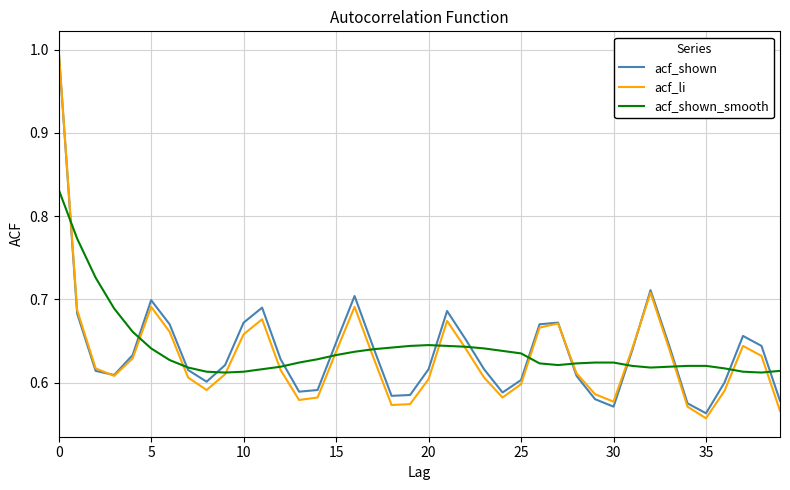

Is this an area chart (filled region under the line)?

No